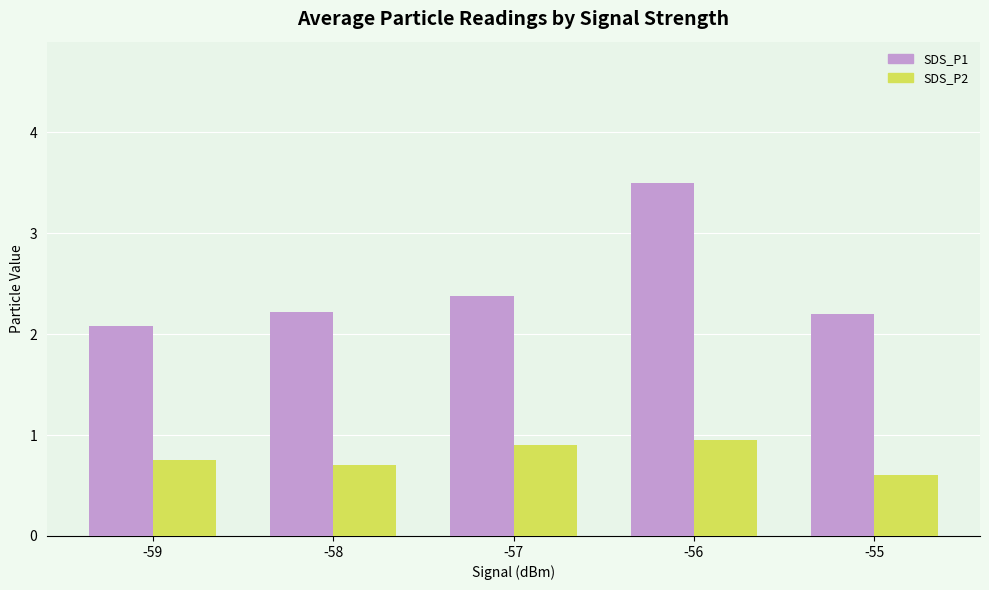

What is the sum of all SDS_P1 values?

12.4